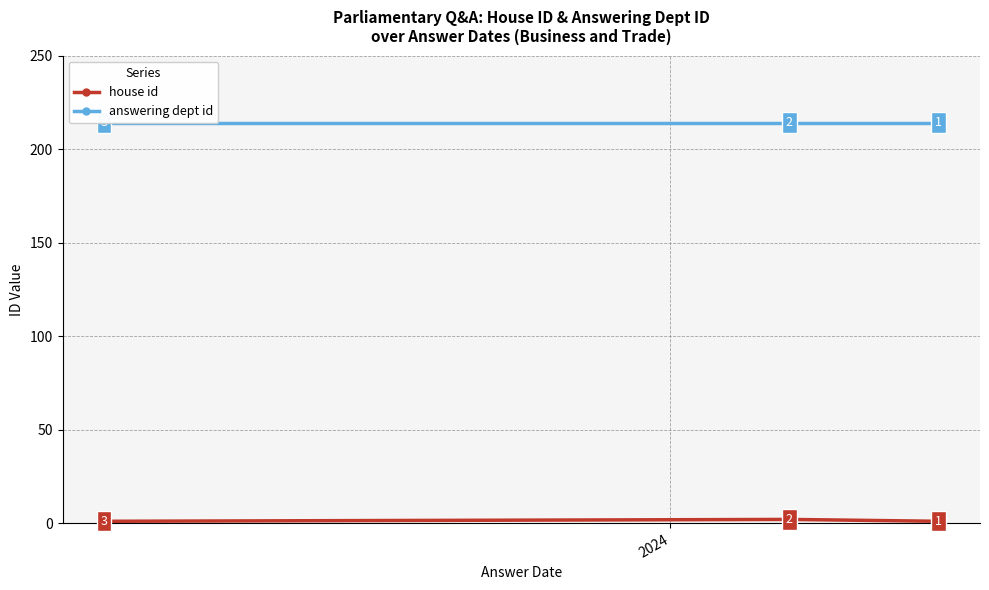

Reading right to left, extract all data points from this chart.

house id: 1	2	1
answering dept id: 214	214	214